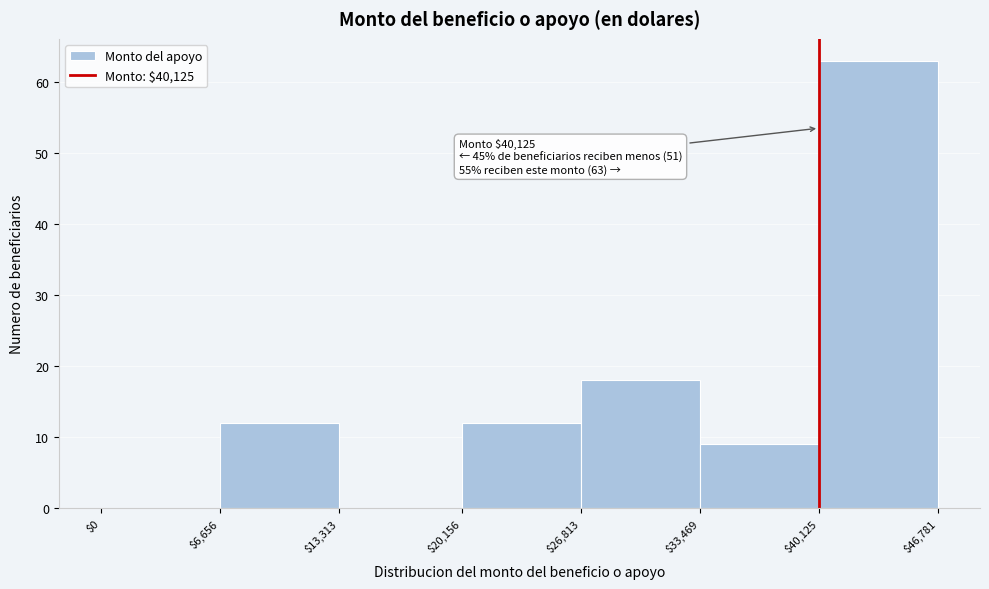

Which range on the x-axis has the tallest bar?

$40,125 to $46,781